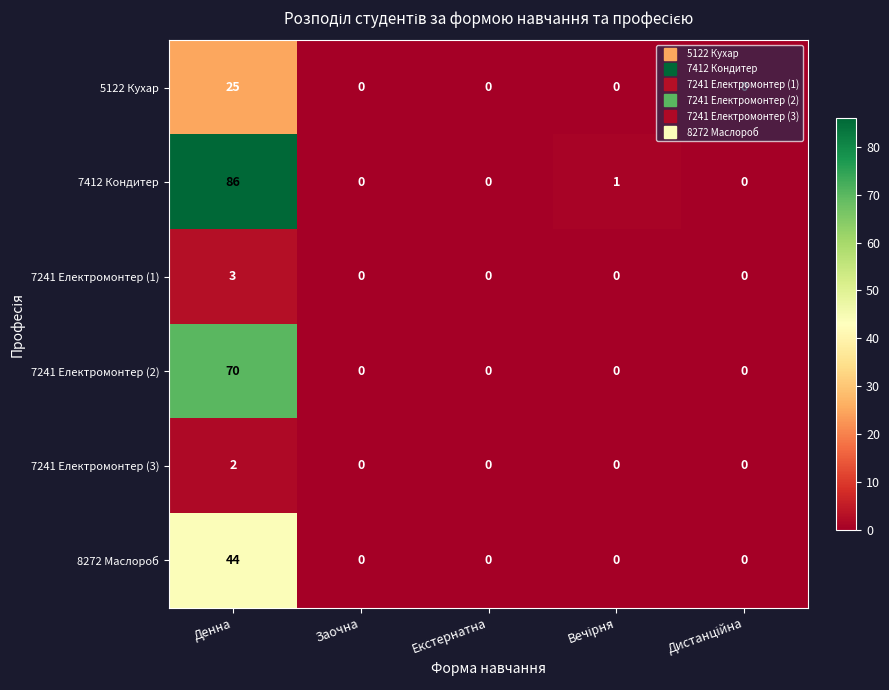

The value of 7412 Кондитер at Екстернатна is 0. True or false?

True